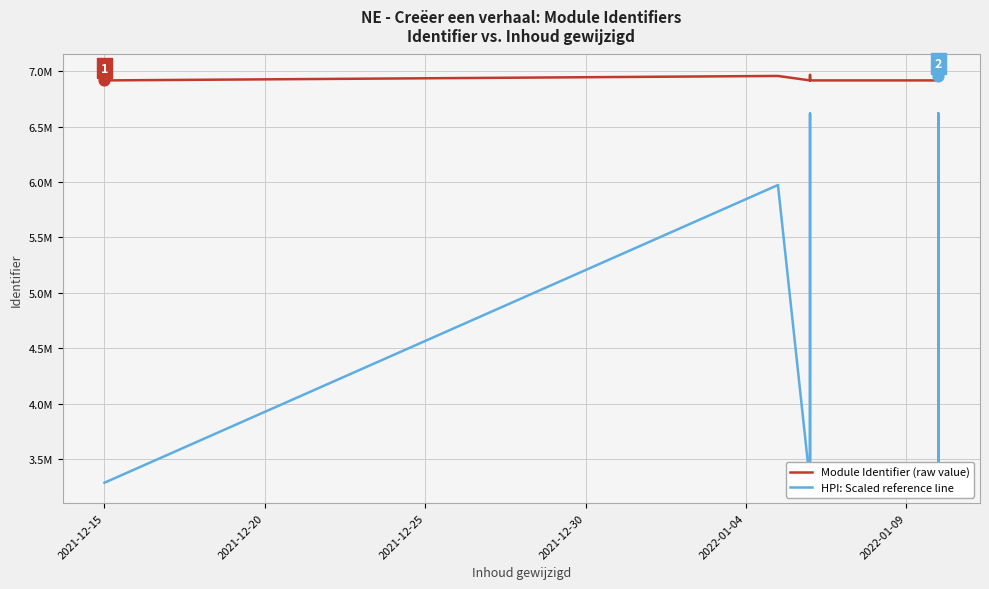

Is the value of Module Identifier (raw value) at 14 greater than the value of HPI: Scaled reference line at 11?

Yes